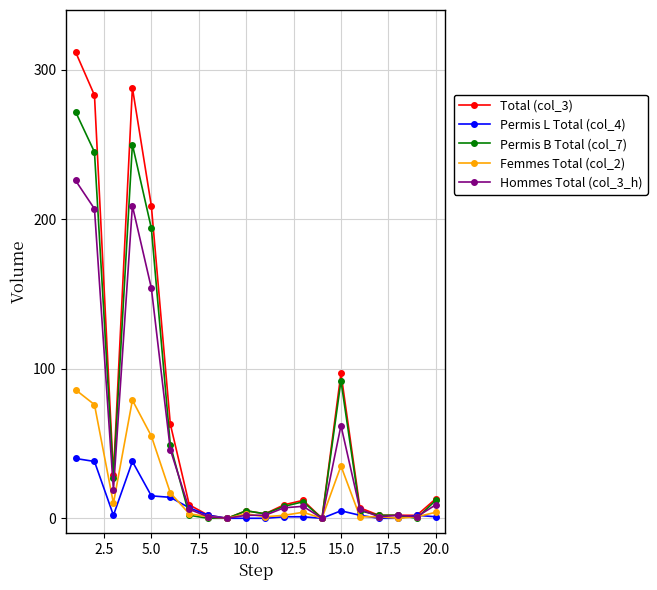

Count the number of categories in the chart.

20